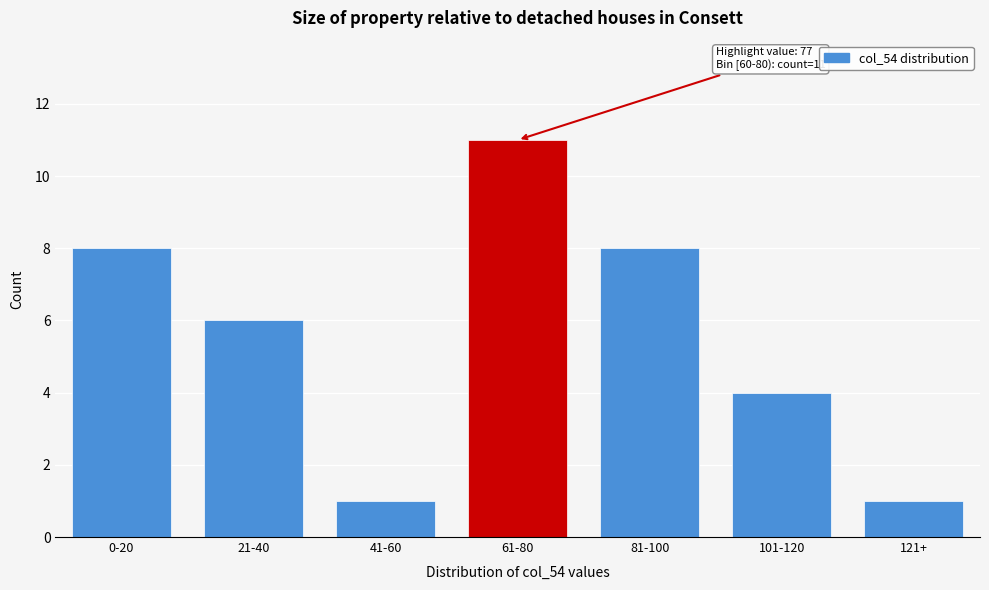

Reading right to left, list all the values displayed in this chart.

1	4	8	11	1	6	8